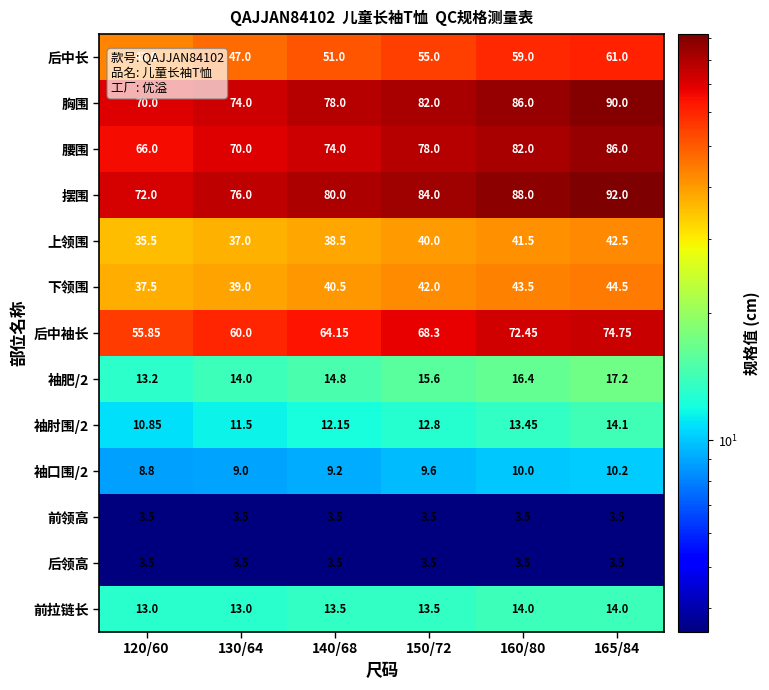

What is the minimum value shown in the chart?

3.5